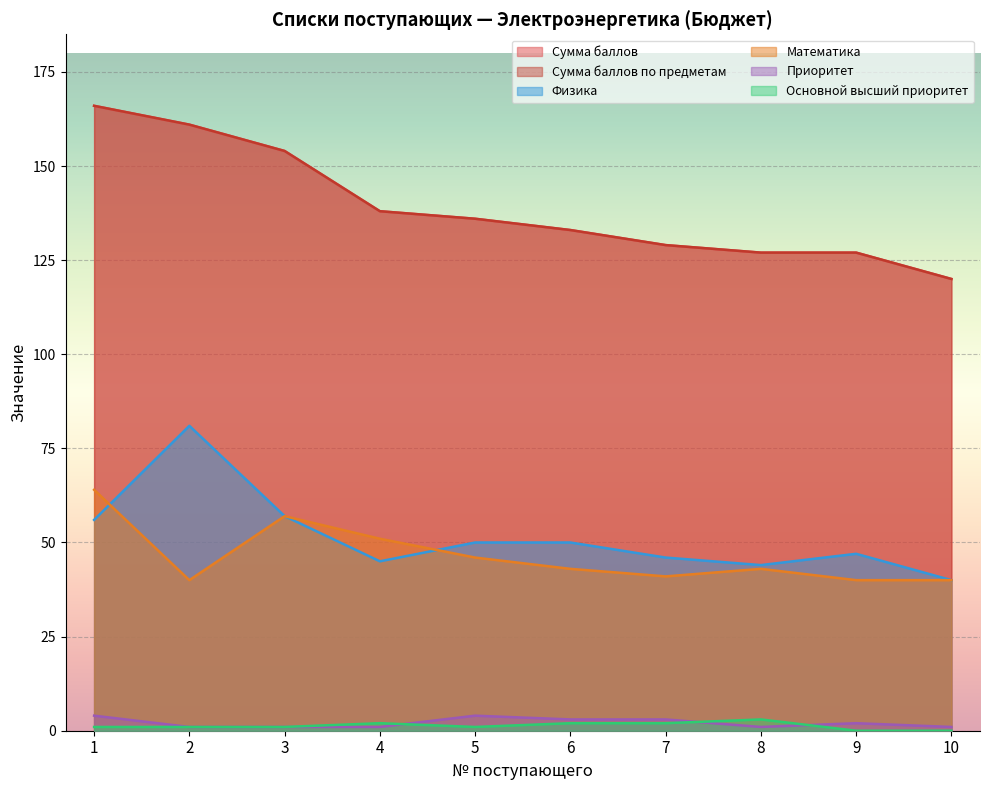

The value of Основной высший приоритет at 9 is -2. True or false?

False